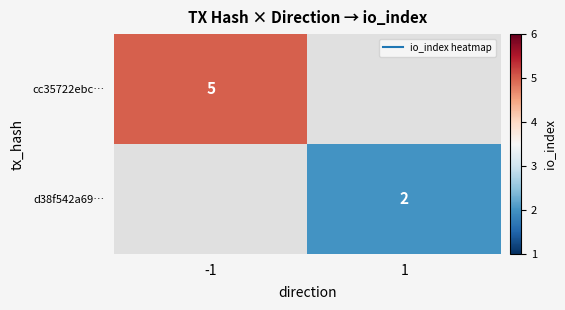

How many categories are shown in the chart?

2